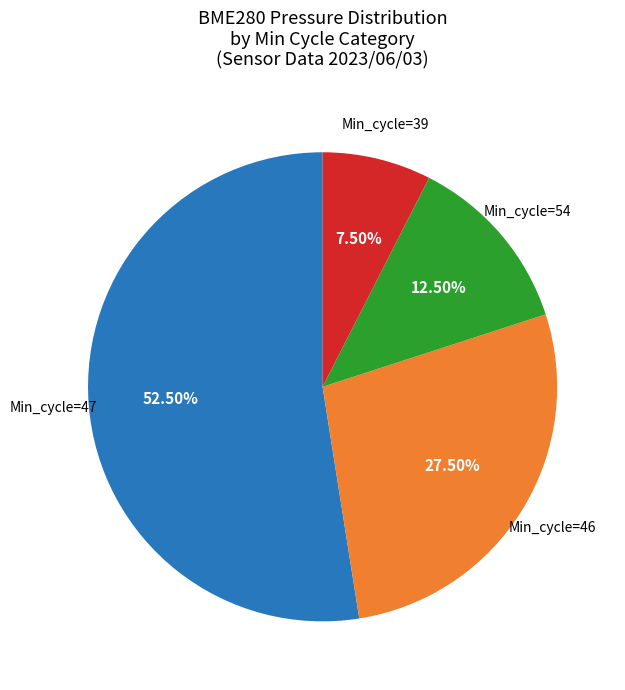

Is there any slice that represents more than half of the pie?

Yes